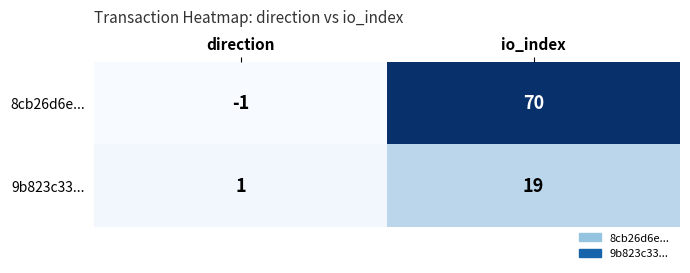

List the series in order of their peak value, highest first.

8cb26d6e..., 9b823c33...